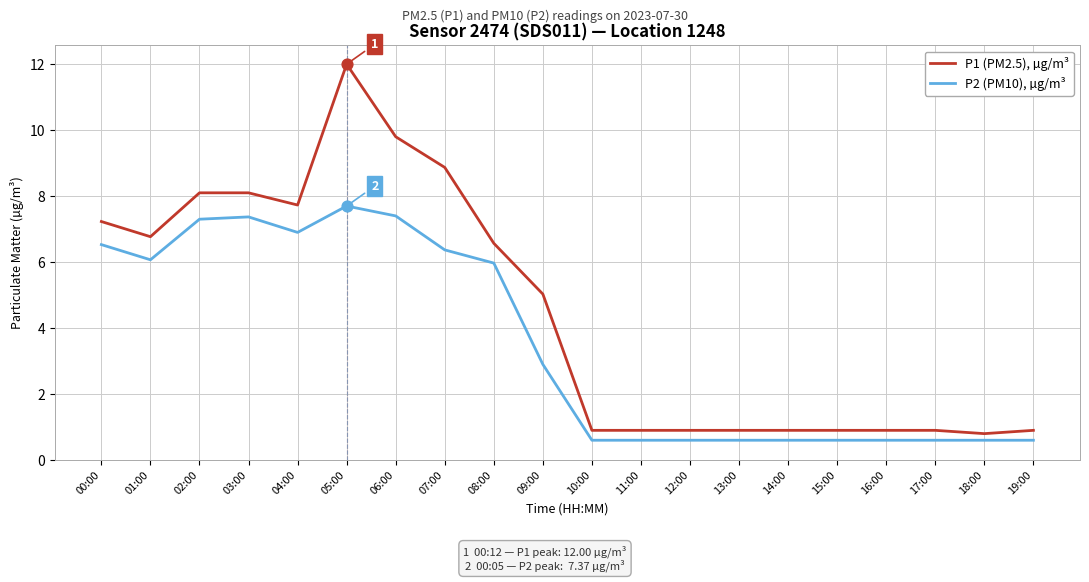

At how many categories does at least one series exceed 6?

9